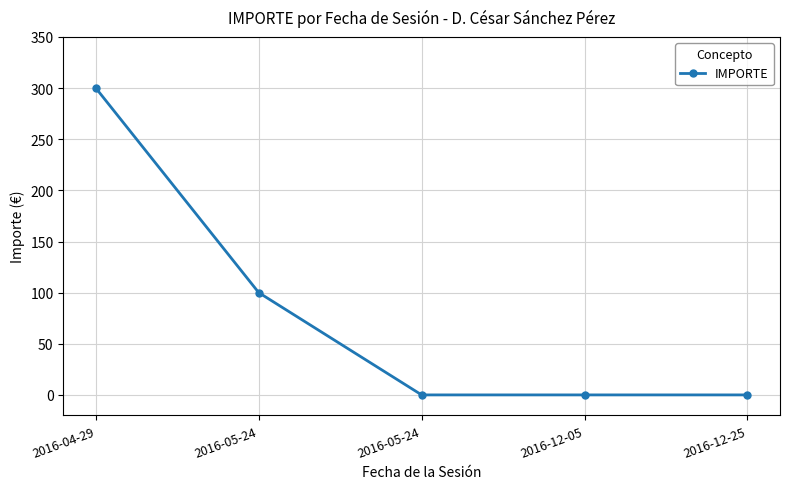

Rank the categories by value from highest to lowest.

2016-04-29, 2016-05-24, 2016-05-24, 2016-12-05, 2016-12-25